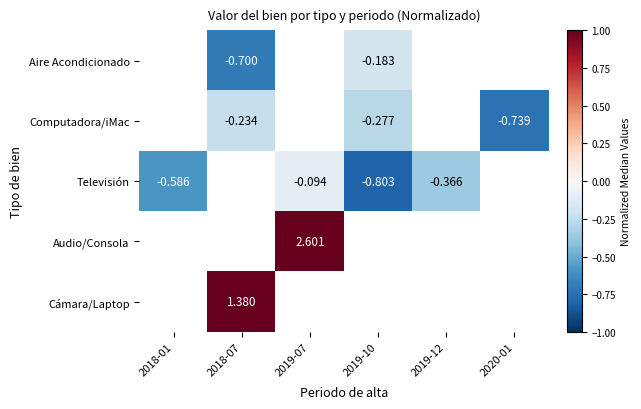

Between 2018-01 and 2019-10, which series saw the biggest shift?

Televisión